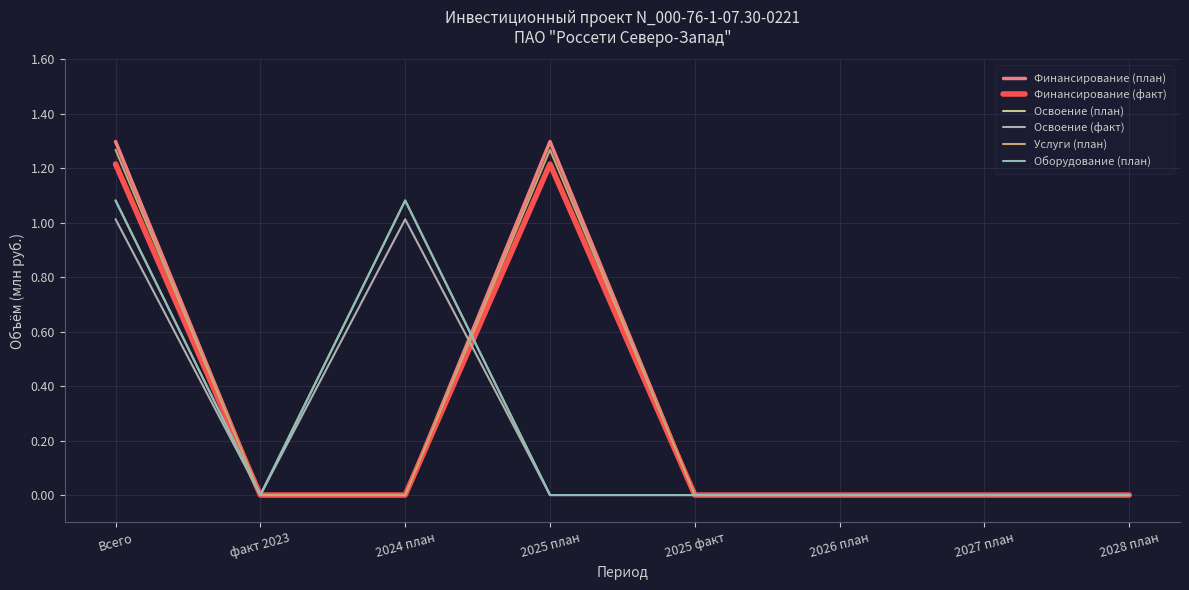

At which category does Услуги (план) reach its first local peak?

2025 план